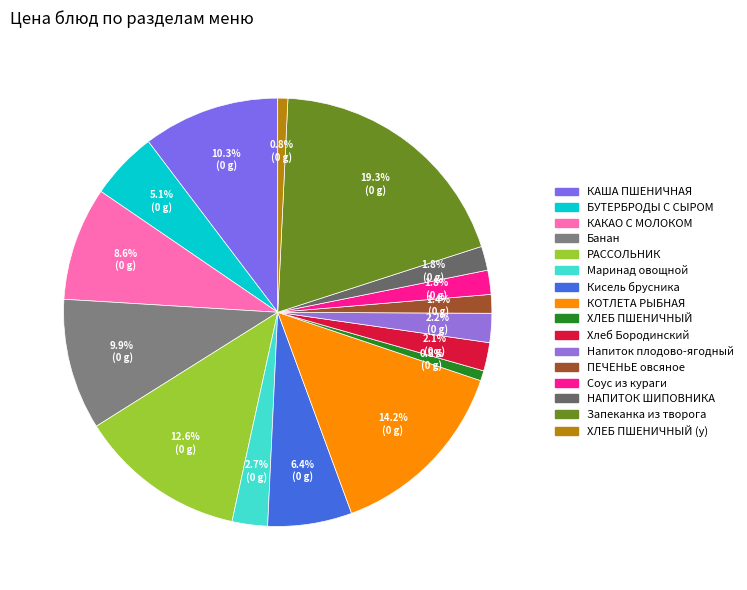

Approximately how many times larger is the value at Хлеб Бородинский compared to Банан?

0.2